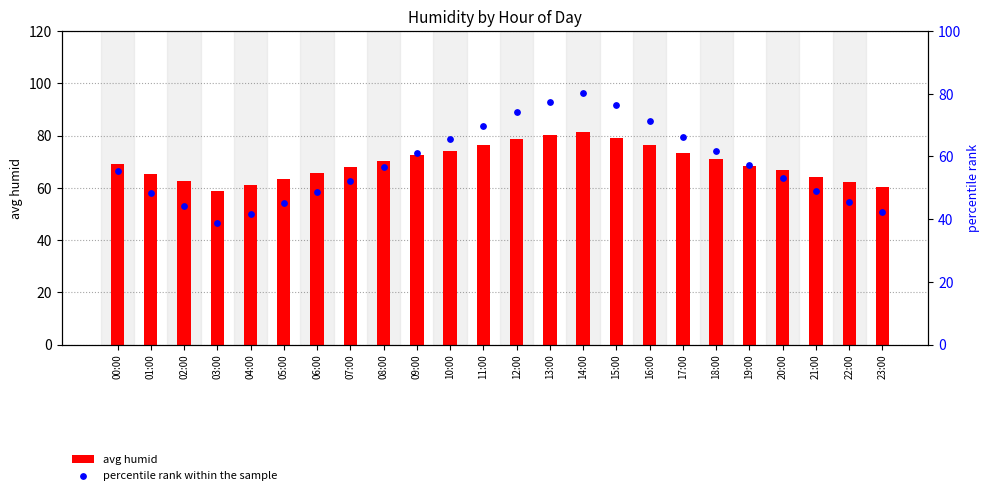

What is the total value across all series at 16:00?

147.8